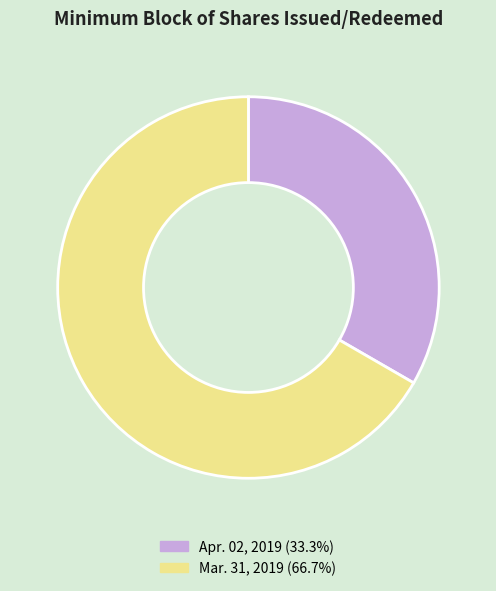

Combined, do Mar. 31, 2019 and Apr. 02, 2019 account for over 50%?

Yes